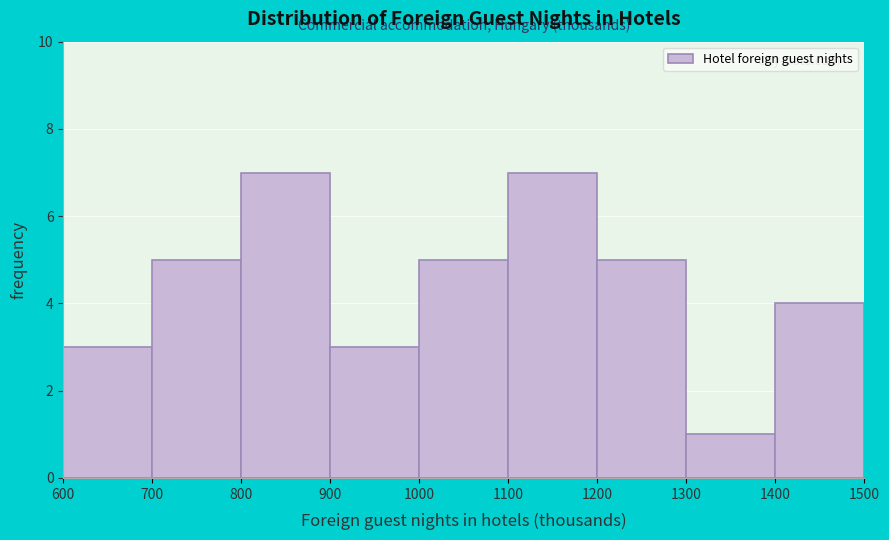

Reading left to right, transcribe this chart: for each bar, give the range it covers on the x-axis and its height. The values are not printed on the chart, so give them approximately, as read against the axis.

600 to 700: 3
700 to 800: 5
800 to 900: 7
900 to 1000: 3
1000 to 1100: 5
1100 to 1200: 7
1200 to 1300: 5
1300 to 1400: 1
1400 to 1500: 4